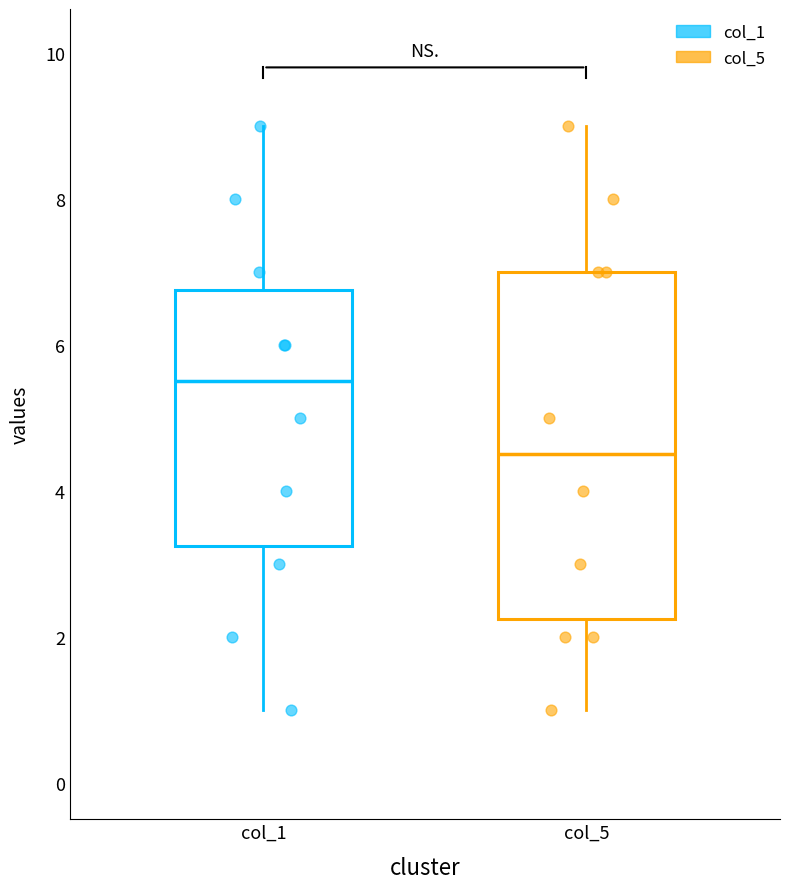

Reading left to right, read every box against the y-axis: the position of its median line, the range the box covers, and the ends of its whiskers. The values are not printed on the chart, so give them approximately, as read against the axis.

col_1: median 5.6, box 3.2 to 6.8, whiskers 1.0 to 9.0
col_5: median 4.6, box 2.2 to 7.0, whiskers 1.0 to 9.0